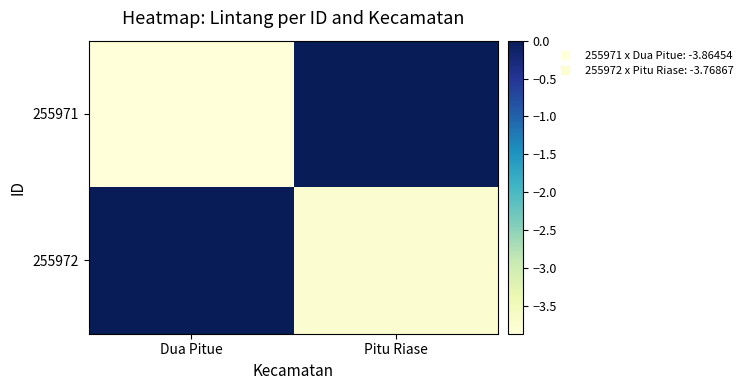

Reading right to left, transcribe all the data shown in this chart.

255971: Pitu Riase=0.0	Dua Pitue=-3.9
255972: Pitu Riase=-3.8	Dua Pitue=0.0